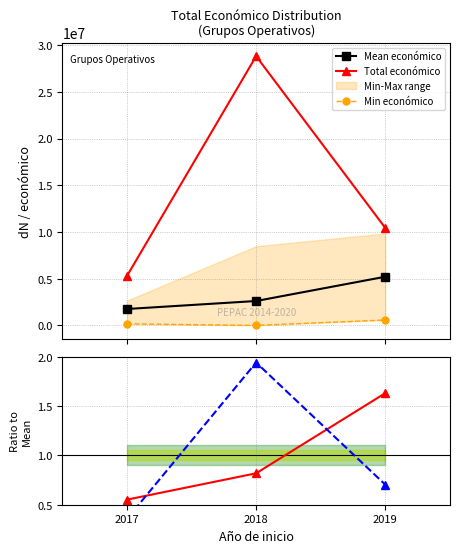

What is the highest value of the Mean económico series?

5217833.0